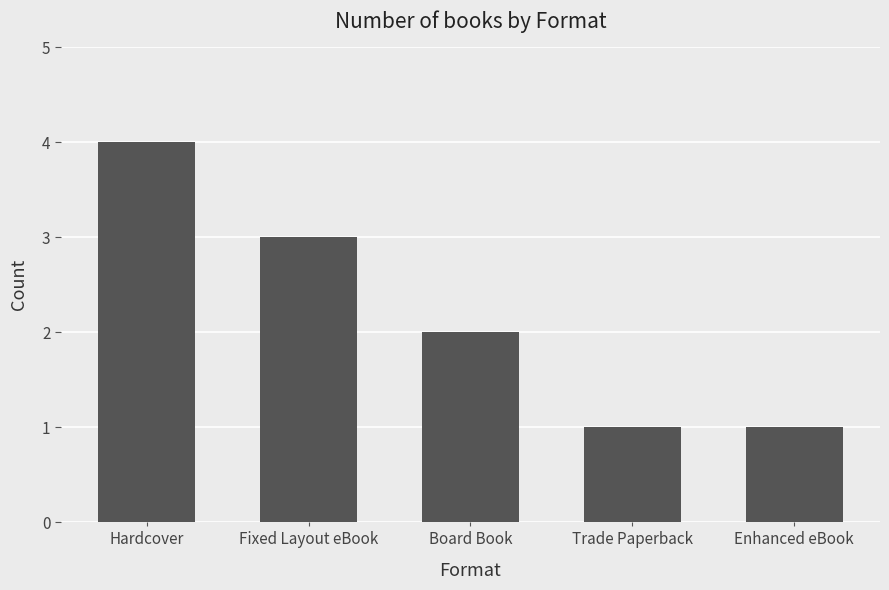

What is the difference between the values at Board Book and Hardcover?

2